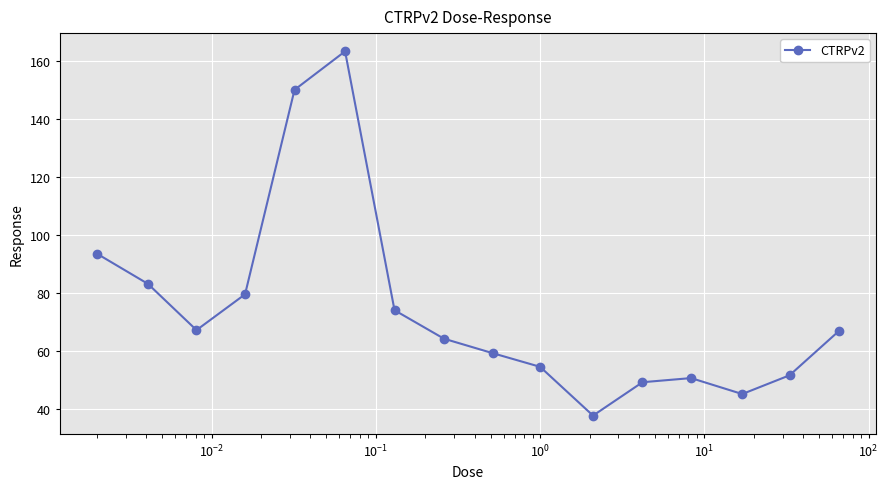

What is the difference between the maximum and minimum values?

125.8